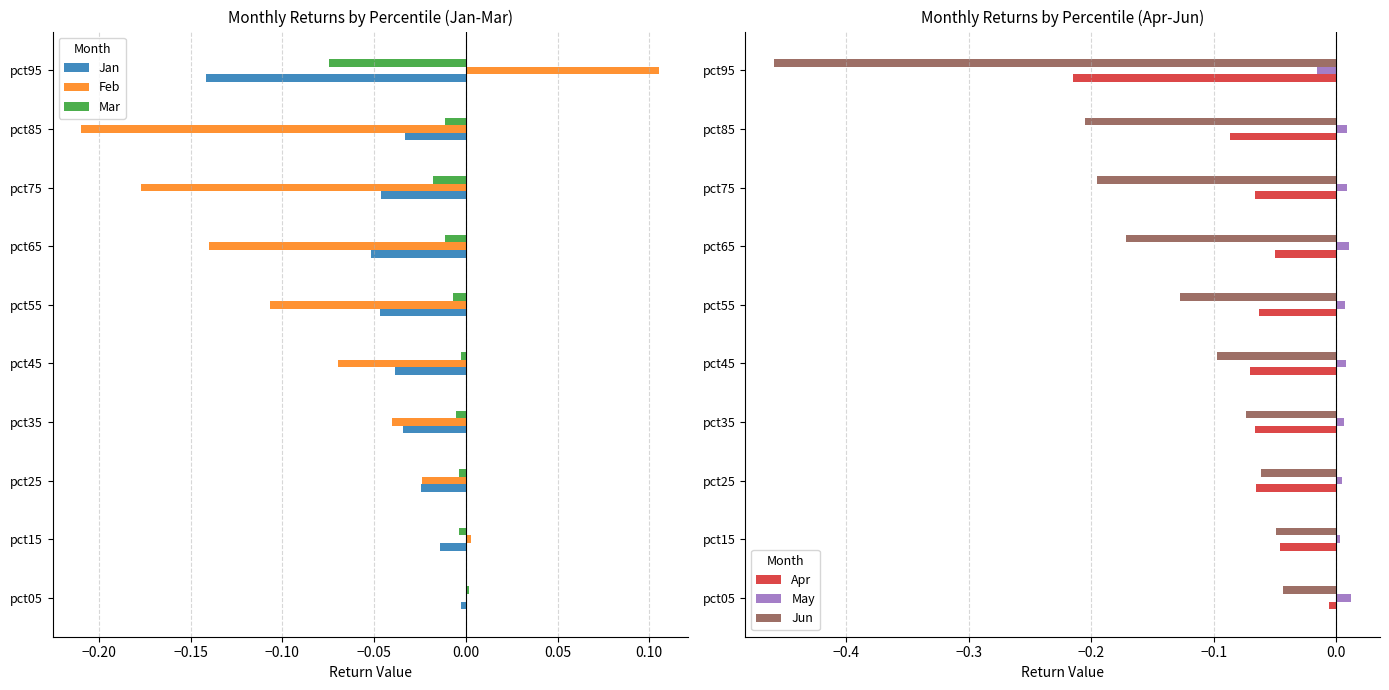

What is the difference between the maximum and minimum values in the Jun series?

0.4